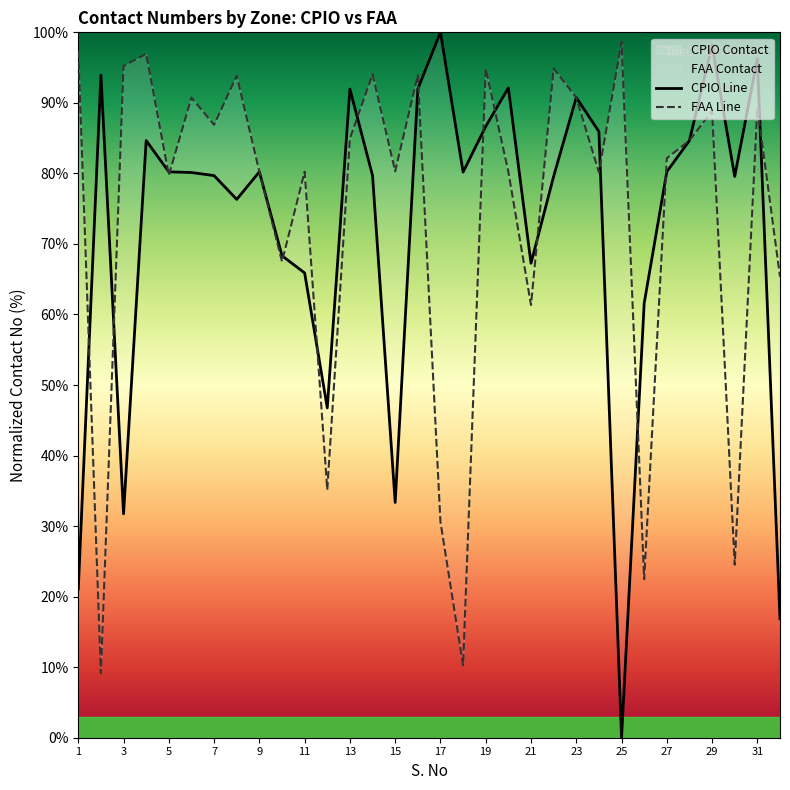

What is the lowest value of the faa_contact series?

9.1